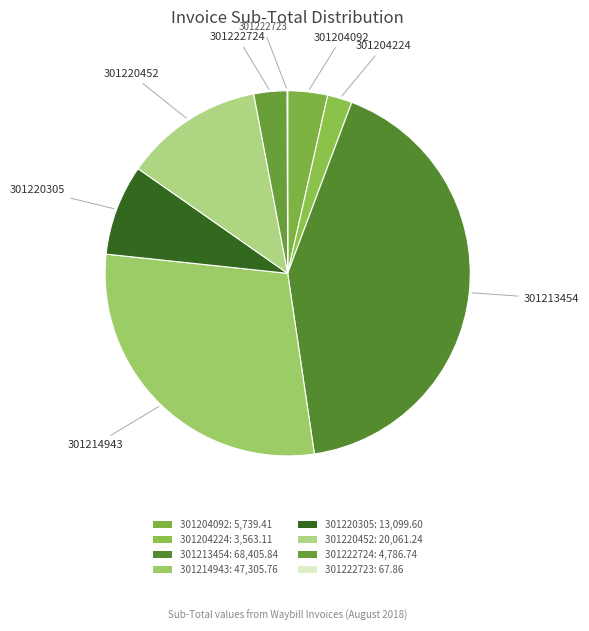

Which has a higher value, 301220452 or 301213454?

301213454